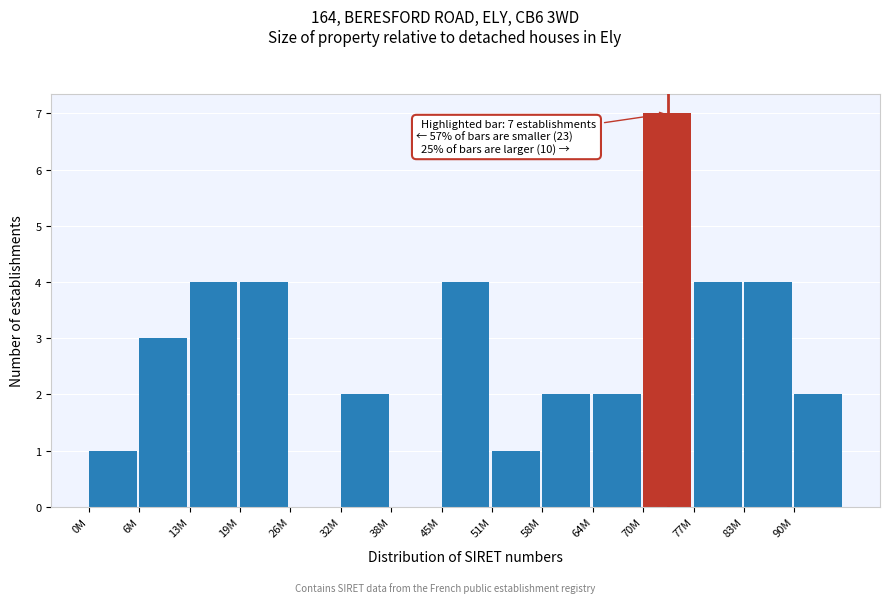

Reading left to right, list all the values displayed in this chart.

0M=1	6M=3	13M=4	19M=4	26M=0	32M=2	38M=0	45M=4	51M=1	58M=2	64M=2	70M=7	77M=4	83M=4	90M=2